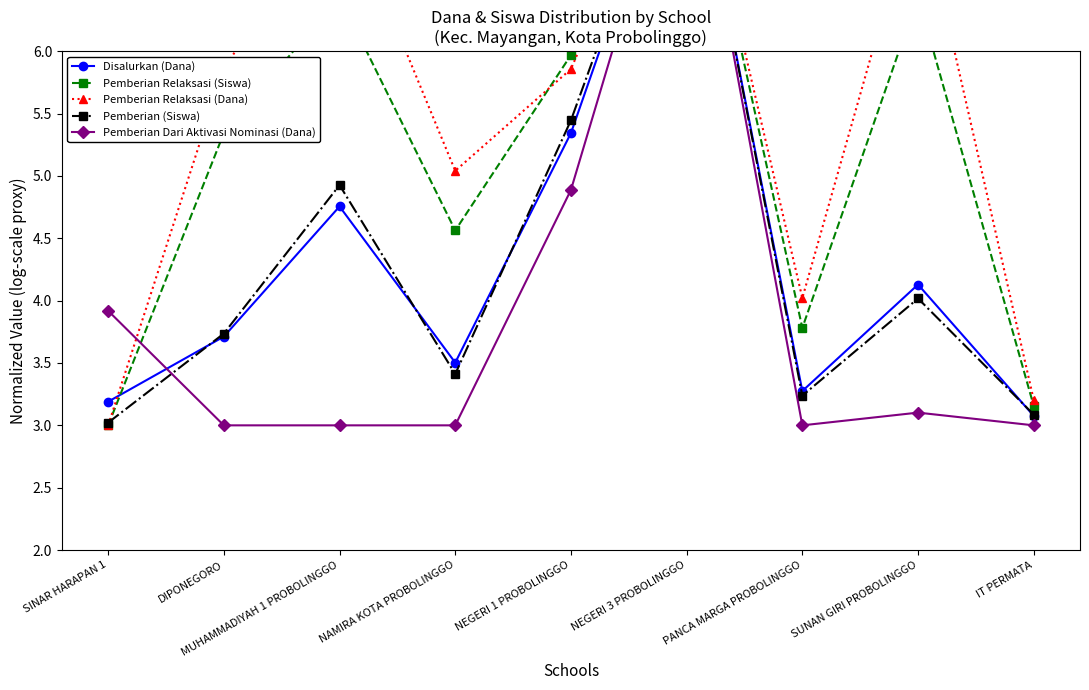

At which category does Pemberian Dari Aktivasi Nominasi (Dana) reach its first local peak?

NEGERI 3 PROBOLINGGO